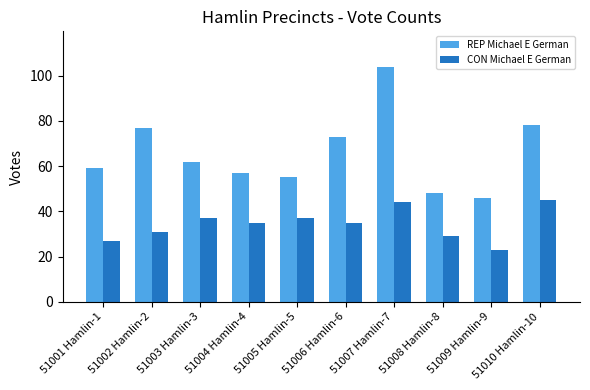

Count the number of categories in the chart.

10